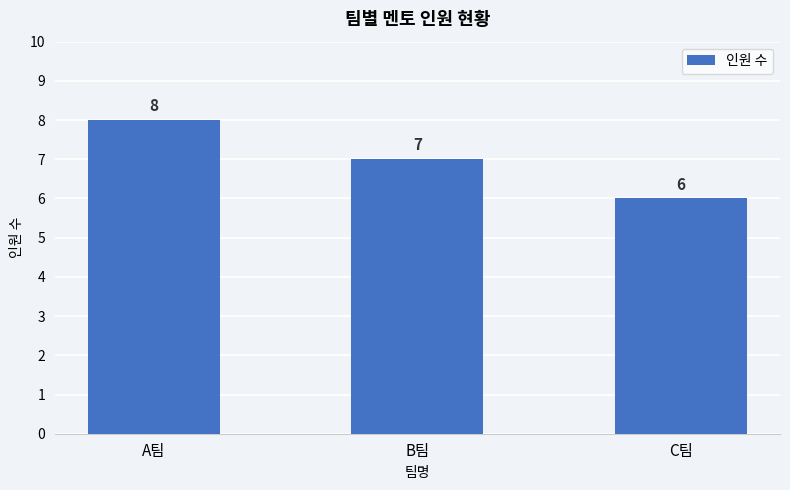

At which label is the value closest to 7?

B팀